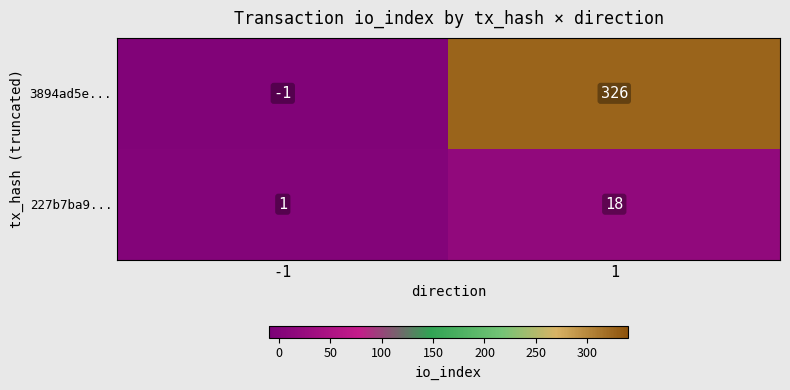

Which series has the largest range (max minus min)?

3894ad5e...